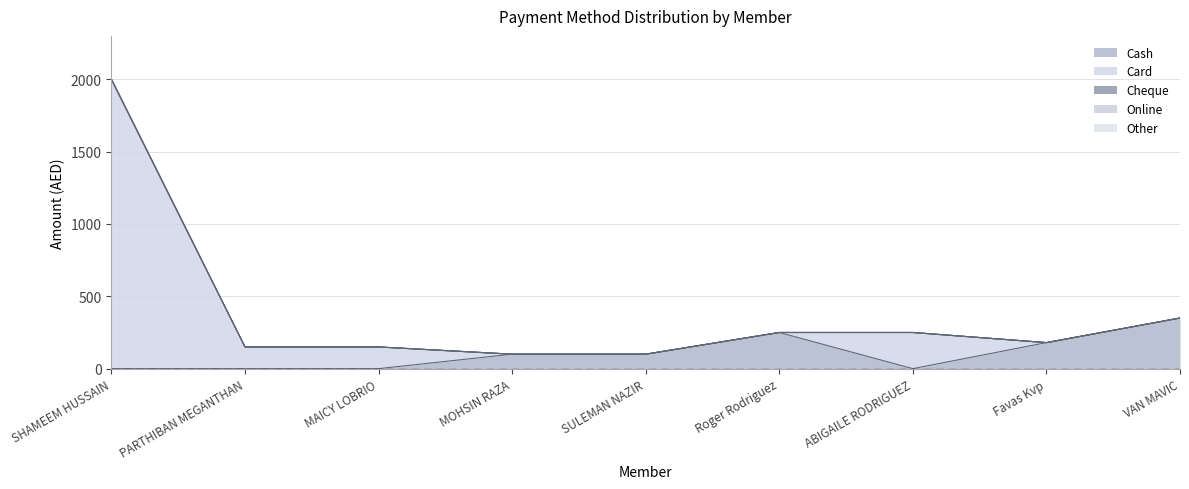

List the labels in order of Cash value, largest first.

VAN MAVIC, Roger Rodriguez, Favas Kvp, MOHSIN RAZA, SULEMAN NAZIR, SHAMEEM HUSSAIN, PARTHIBAN MEGANTHAN, MAICY LOBRIO, ABIGAILE RODRIGUEZ